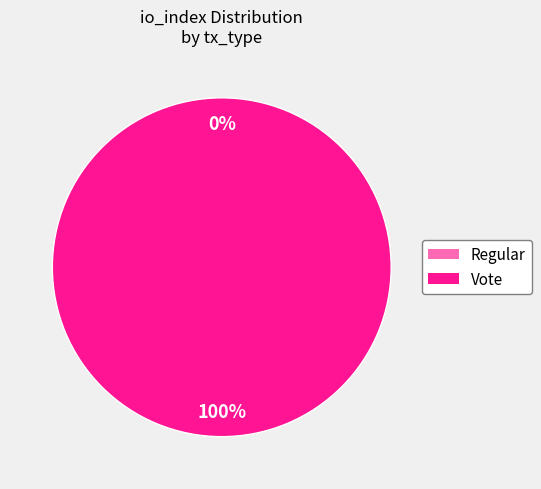

What percentage is the Vote slice, to the nearest percent?

100%